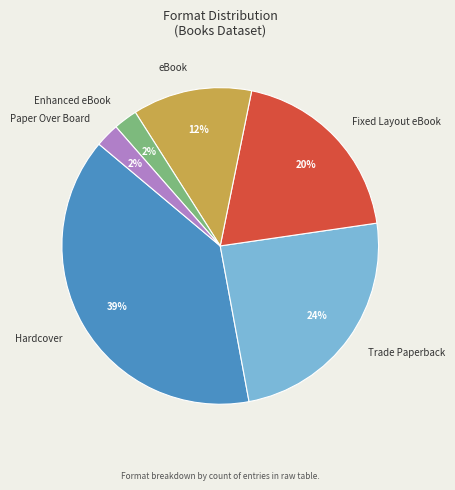

What is the largest slice in the pie chart?

Hardcover